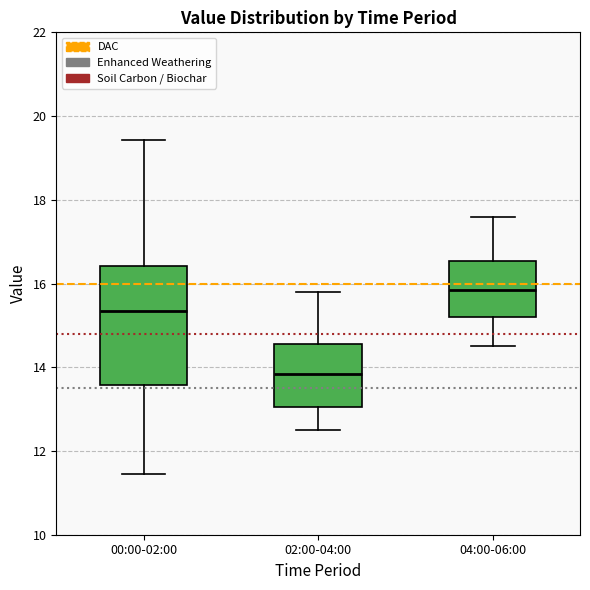

Which box's median line is the lowest?

02:00-04:00